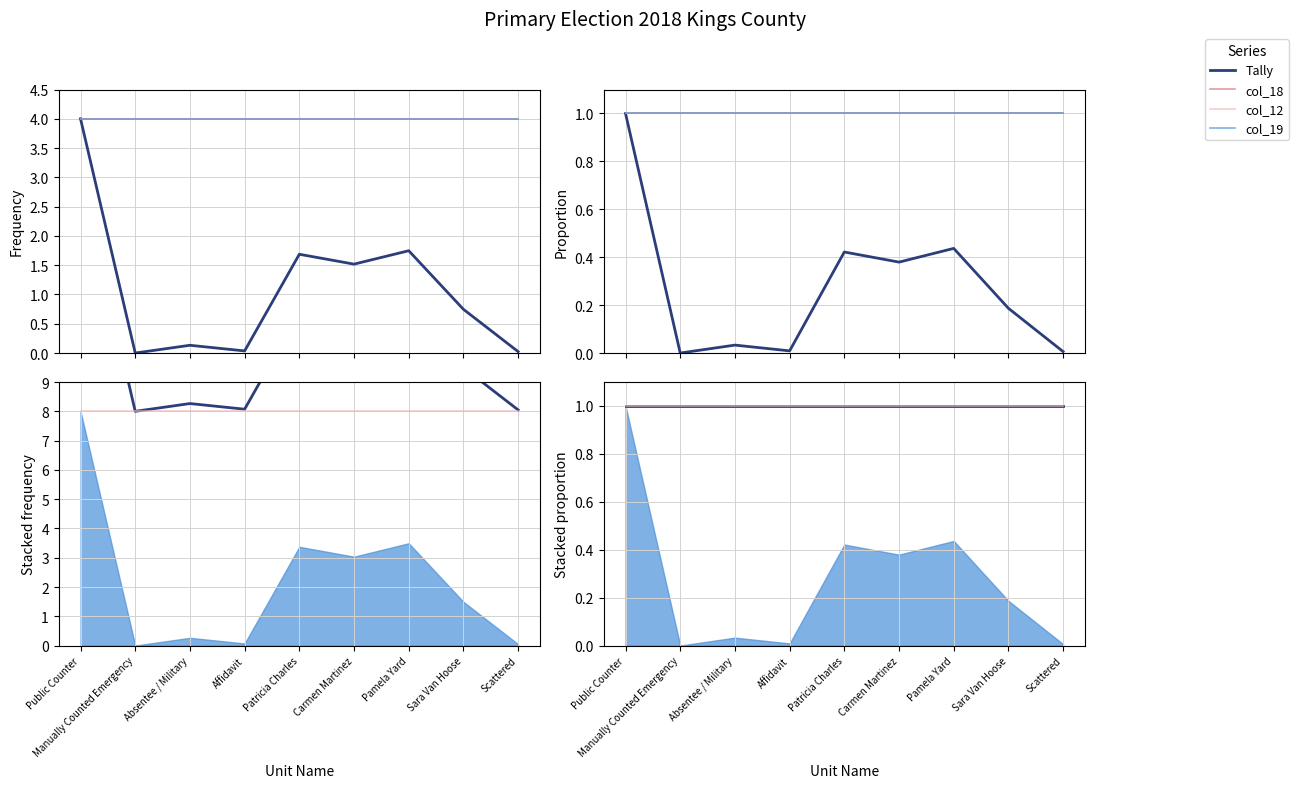

True or false: col_18 and Tally intersect in this chart.

False